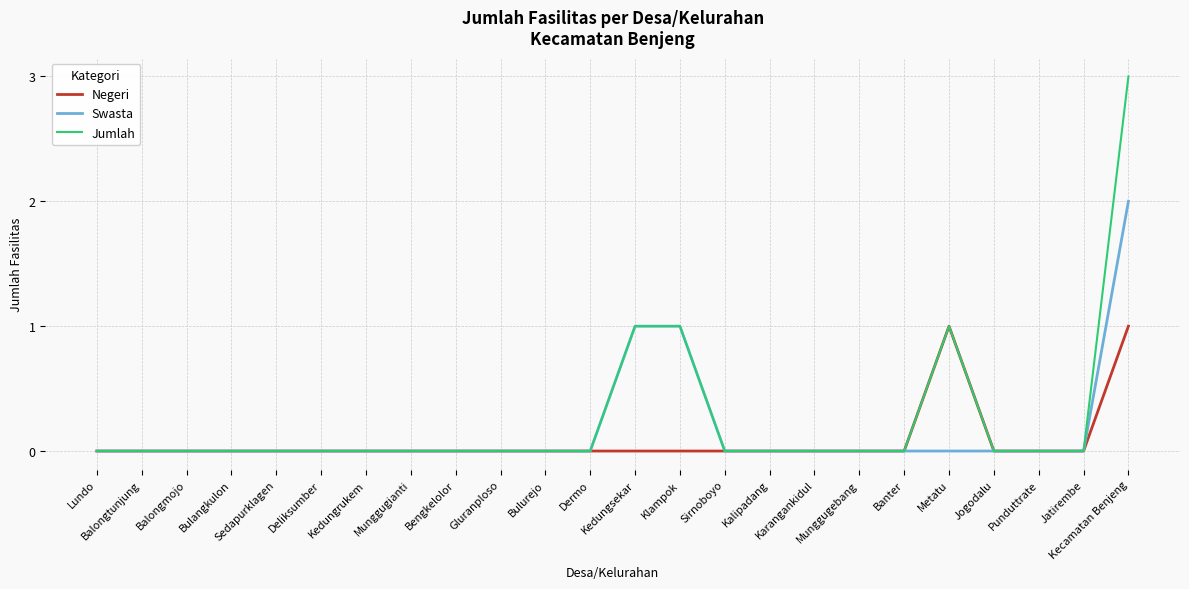

What is the maximum value shown in the chart?

3